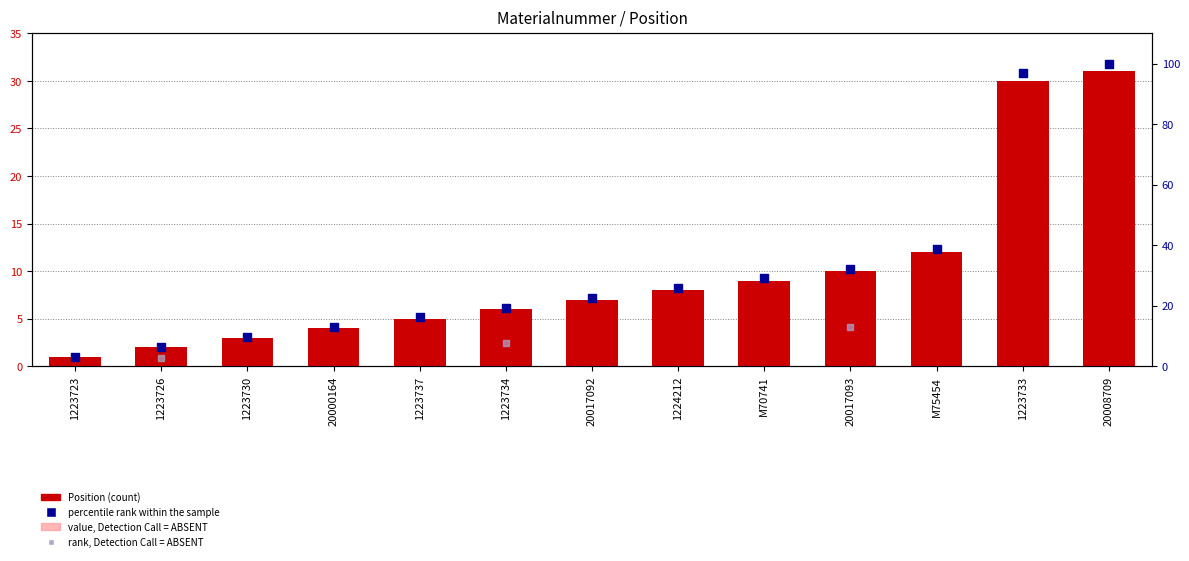

What is the ratio of the value at M70741 to the value at M75454?

0.8